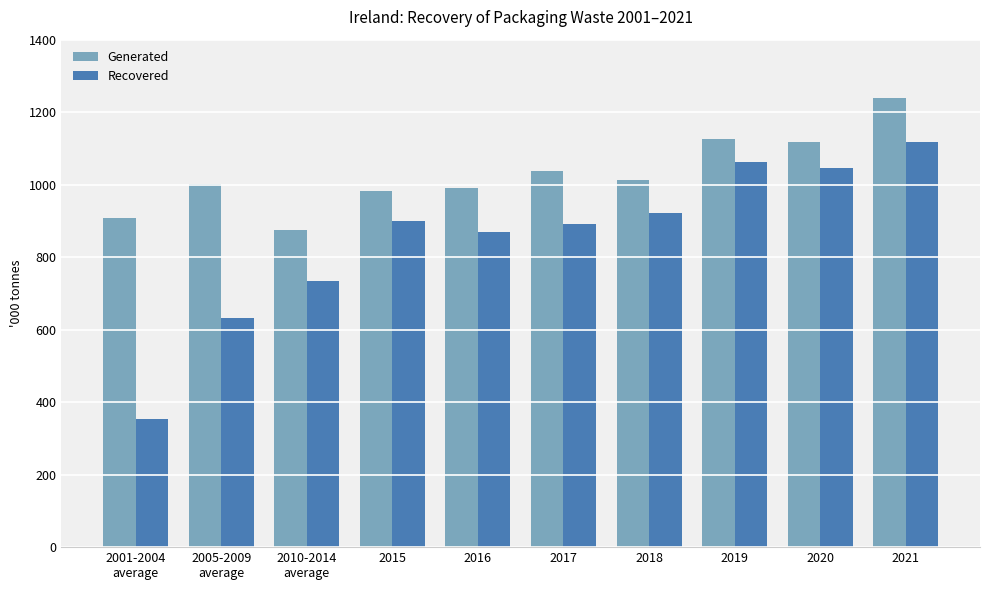

At 2010-2014
average, list the series in order from smallest to largest.

Recovered, Generated